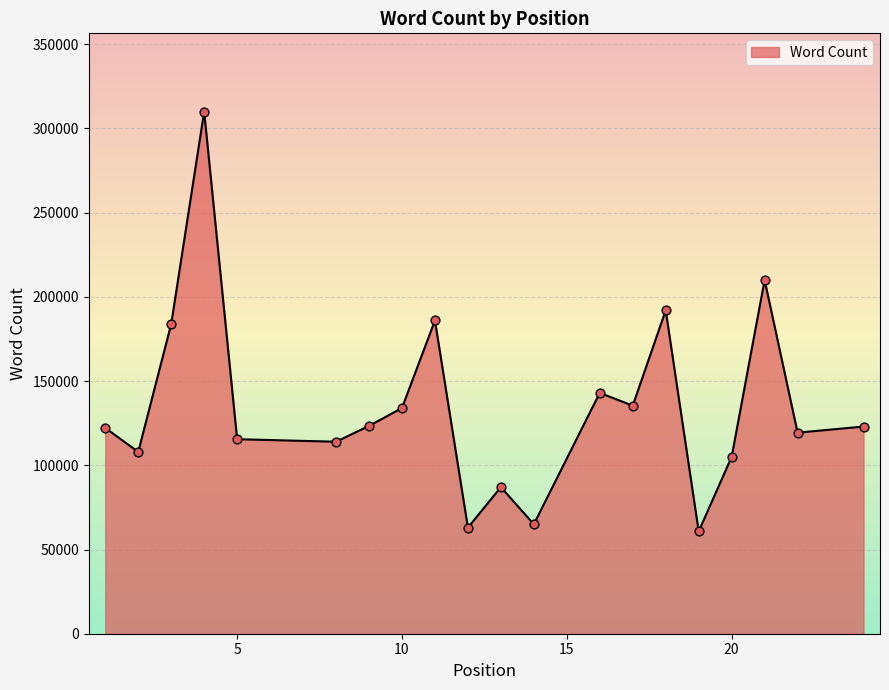

What is the smallest value displayed?

60786